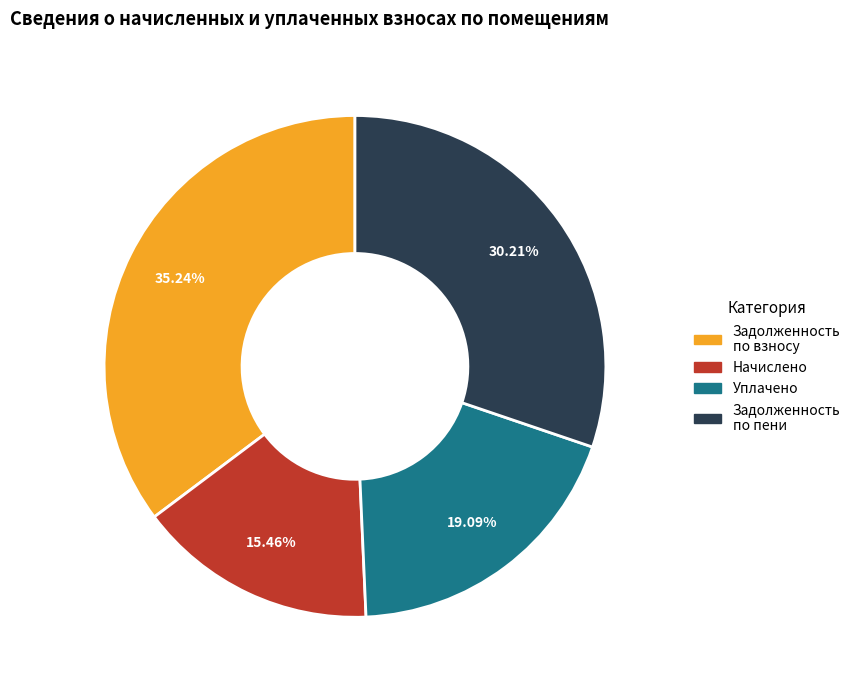

Which has a higher value, Начислено or Задолженность по пени?

Задолженность по пени